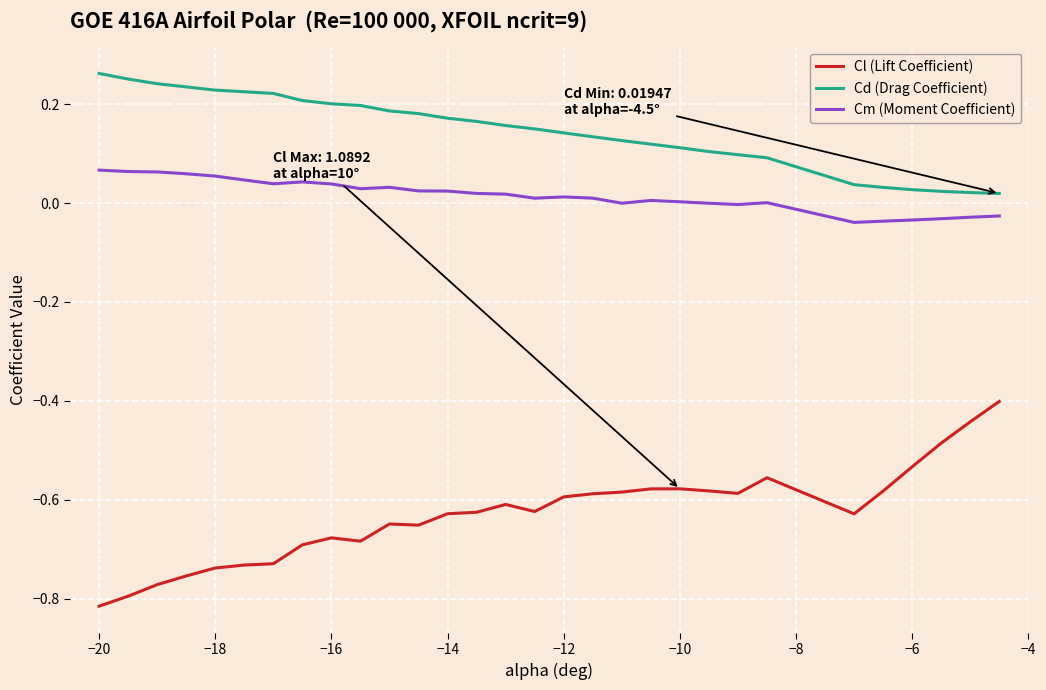

True or false: Cd (Drag Coefficient) and Cl (Lift Coefficient) cross at least once.

False